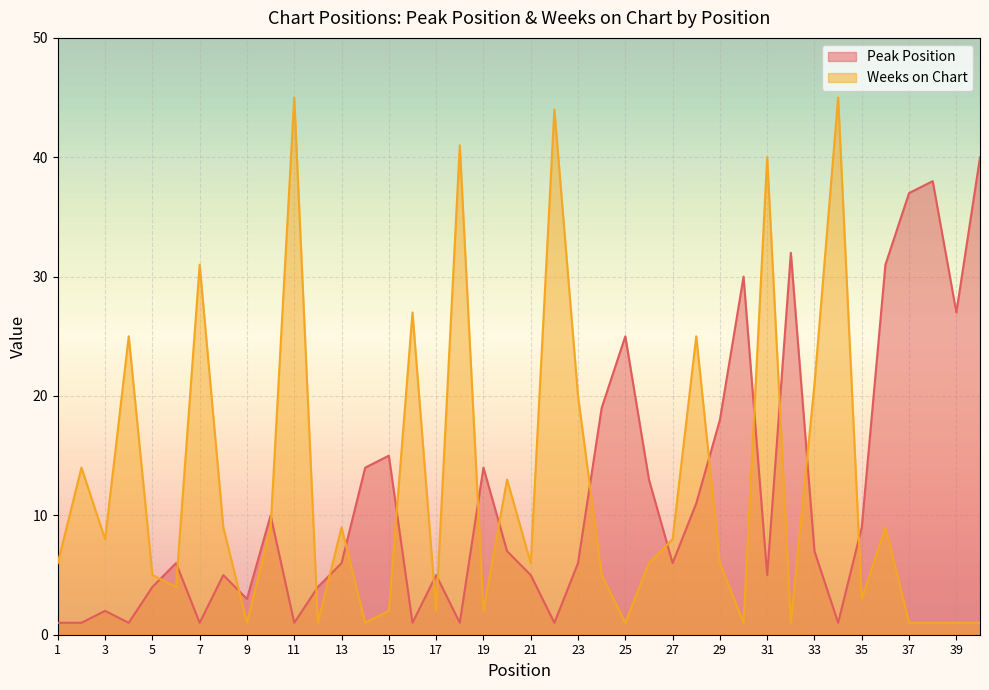

What is the spread (max minus min) of values at 39?

26